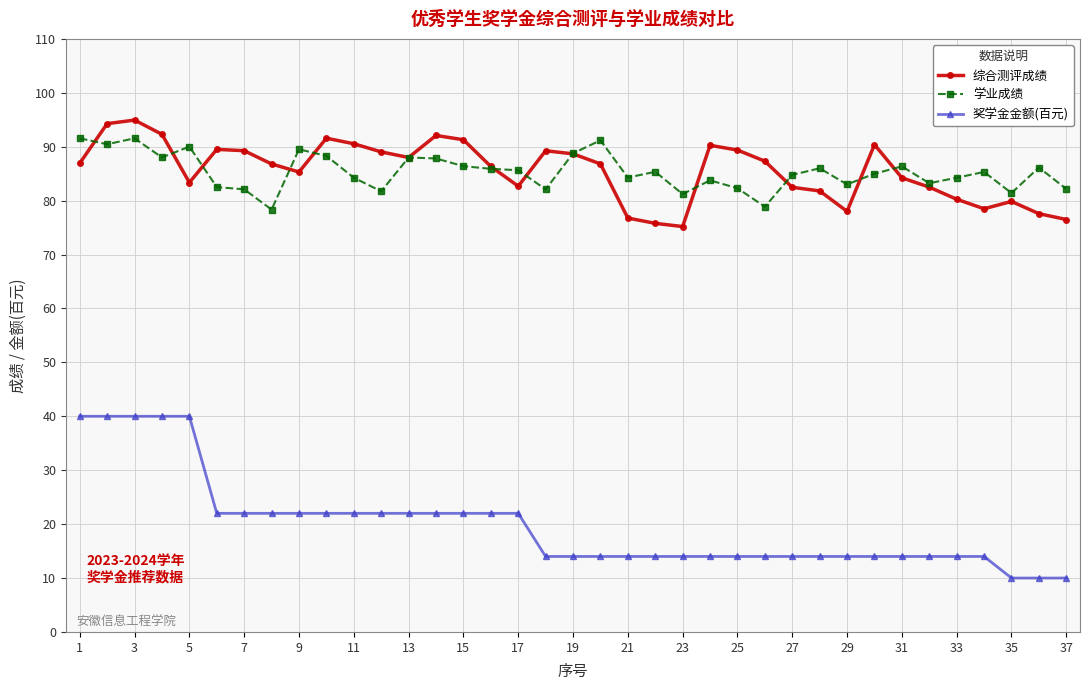

What are all the series names shown in the legend?

综合测评成绩, 学业成绩, 奖学金金额(百元)